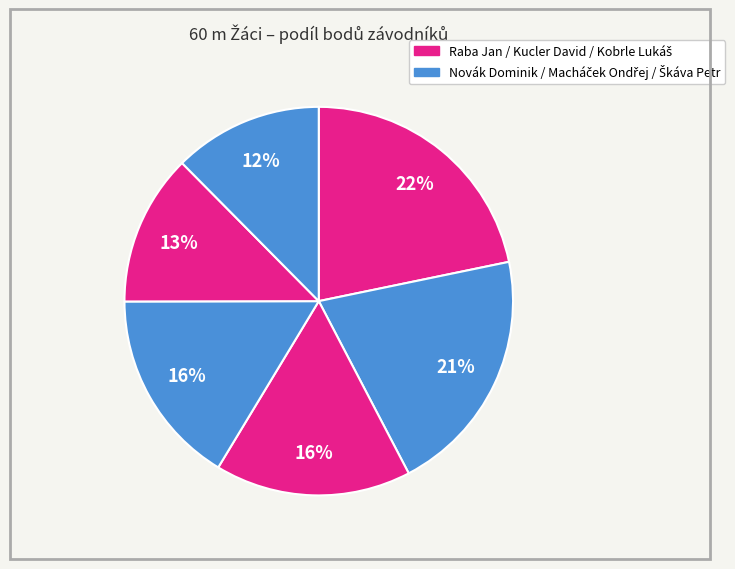

Count the number of slices in the pie.

6